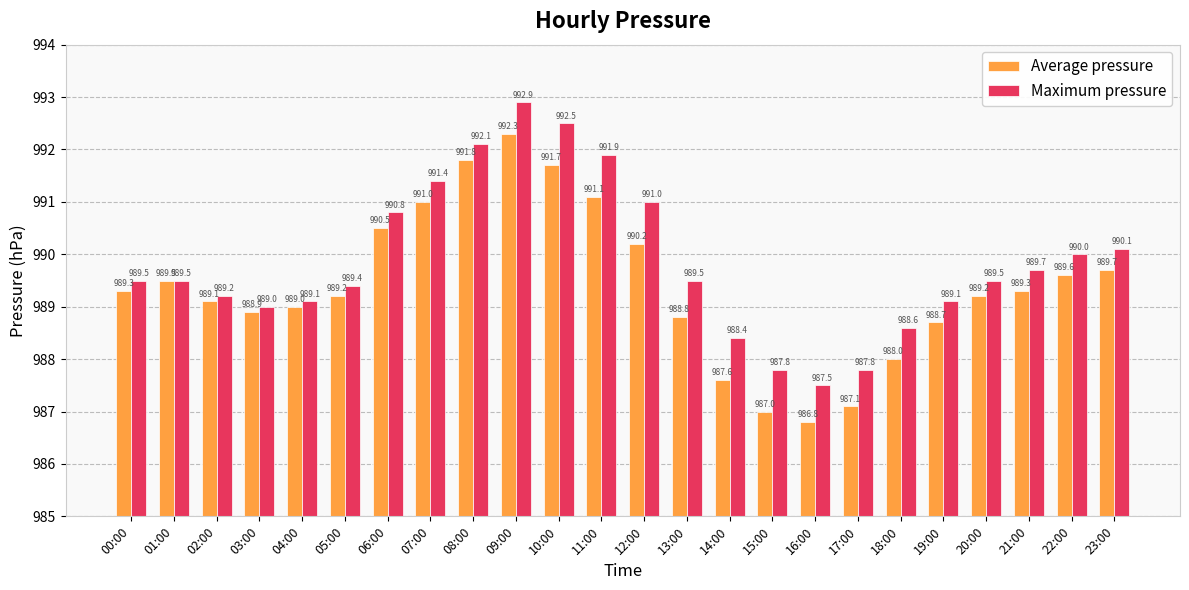

At which label does Average pressure reach its peak?

09:00